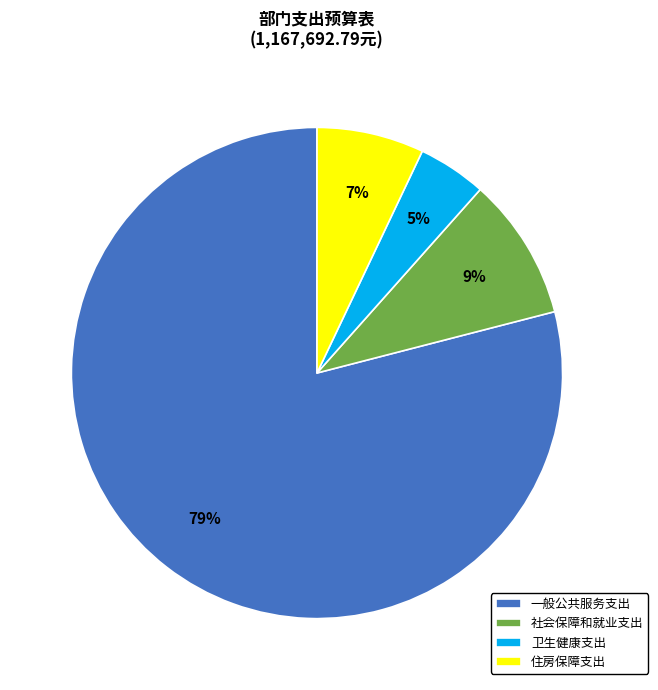

Which has a higher value, 卫生健康支出 or 住房保障支出?

住房保障支出